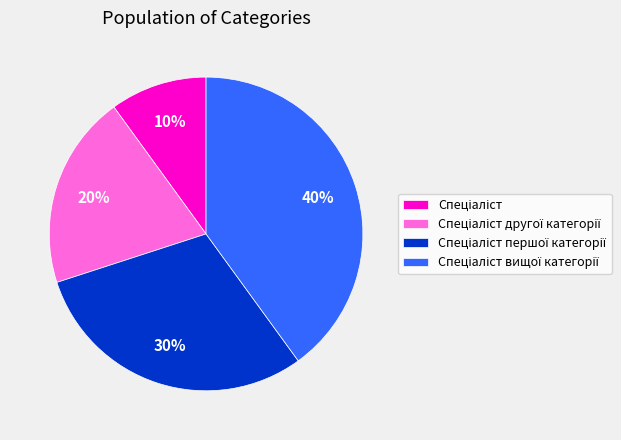

Count the number of slices in the pie.

4